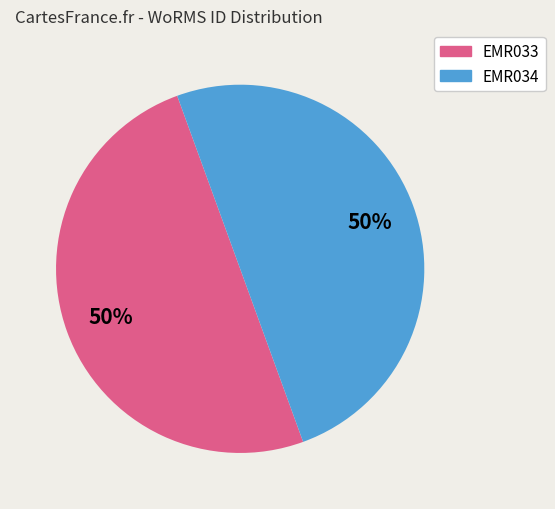

To the nearest percent, what is the average slice percentage?

50%